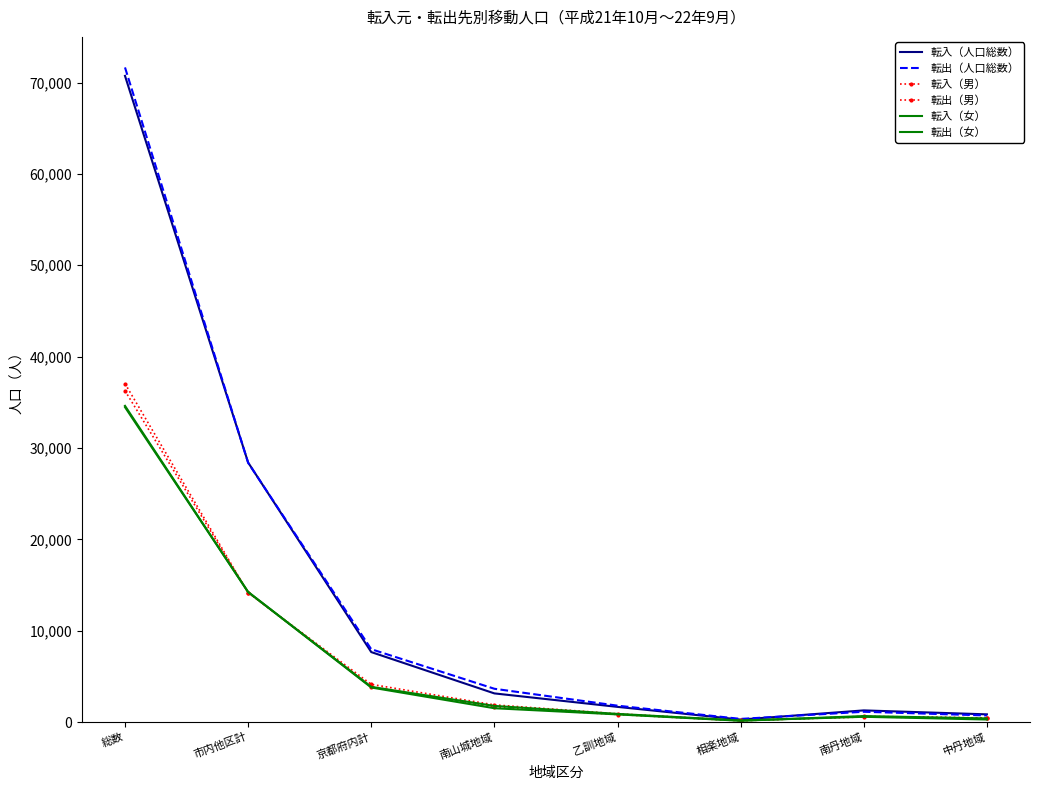

What is the average value of the 転出（人口総数） series?

14452